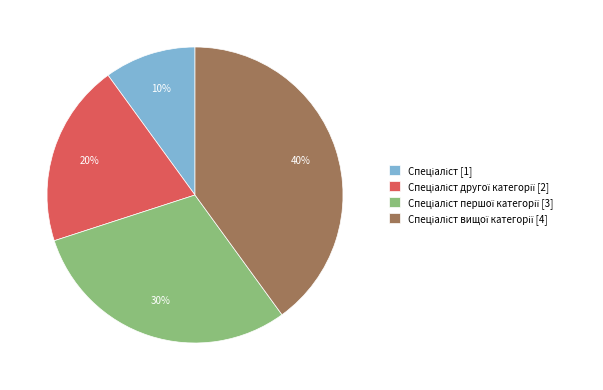

Is there a majority slice in this chart?

No